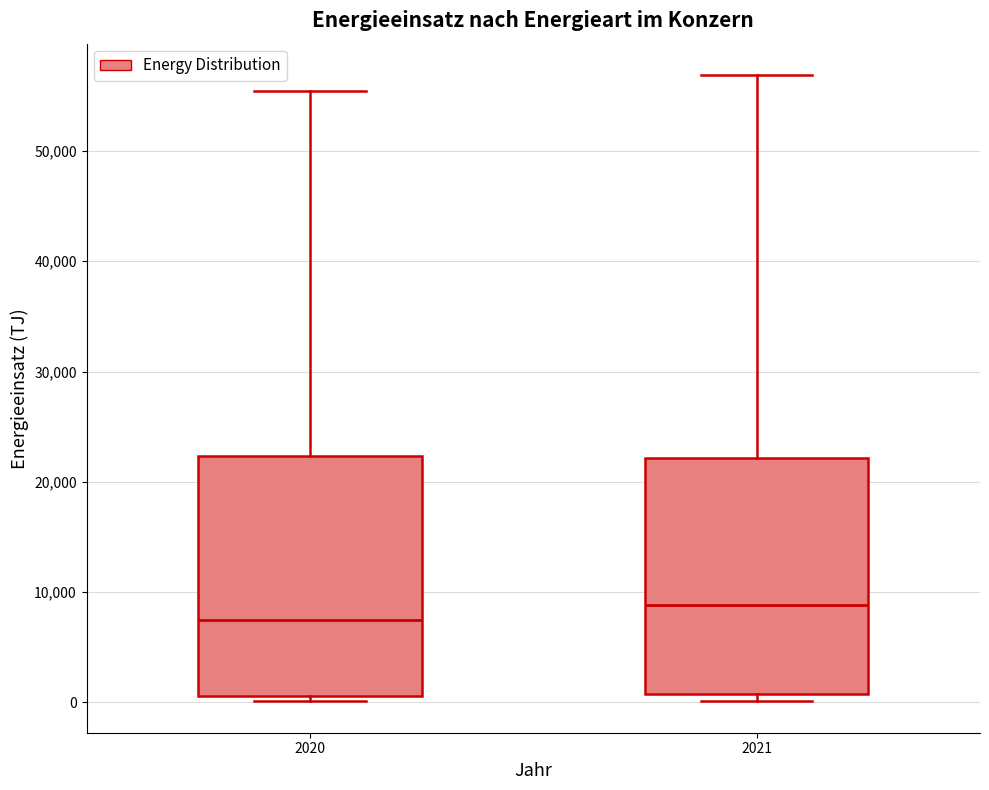

Reading left to right, transcribe this box plot: for each box, give where its median line is, the range the box spans, and where its two whiskers end, as read against the y-axis. The values are not printed on the chart, so give them approximately, as read against the axis.

2020: median 7000, box 1000 to 22000, whiskers 0 to 55000
2021: median 9000, box 1000 to 22000, whiskers 0 to 57000